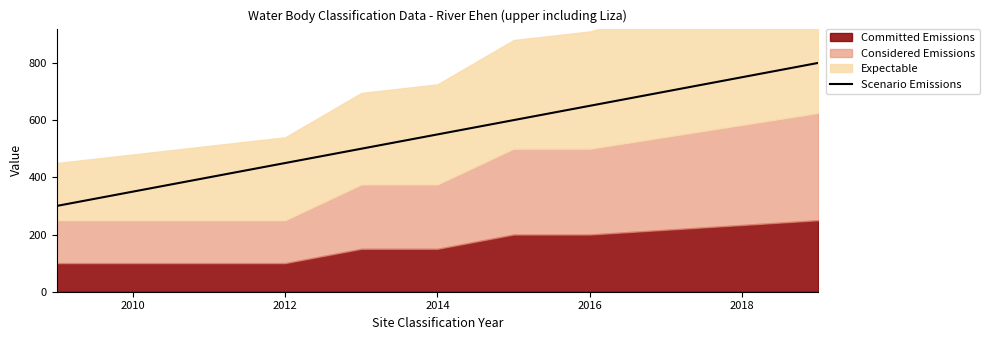

Reading left to right, list all the values displayed in this chart.

300	350	400	450	500	550	600	650	800